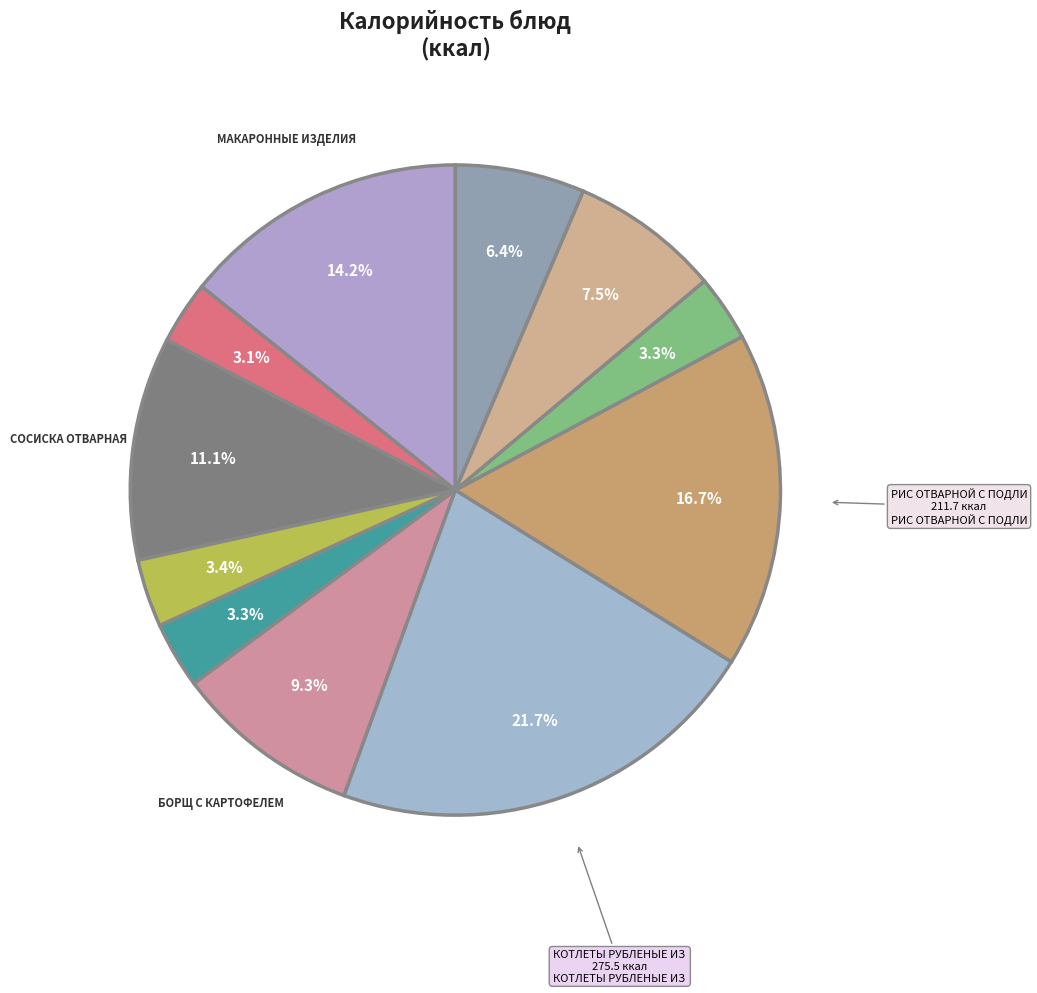

How many slices are in this pie chart?

11